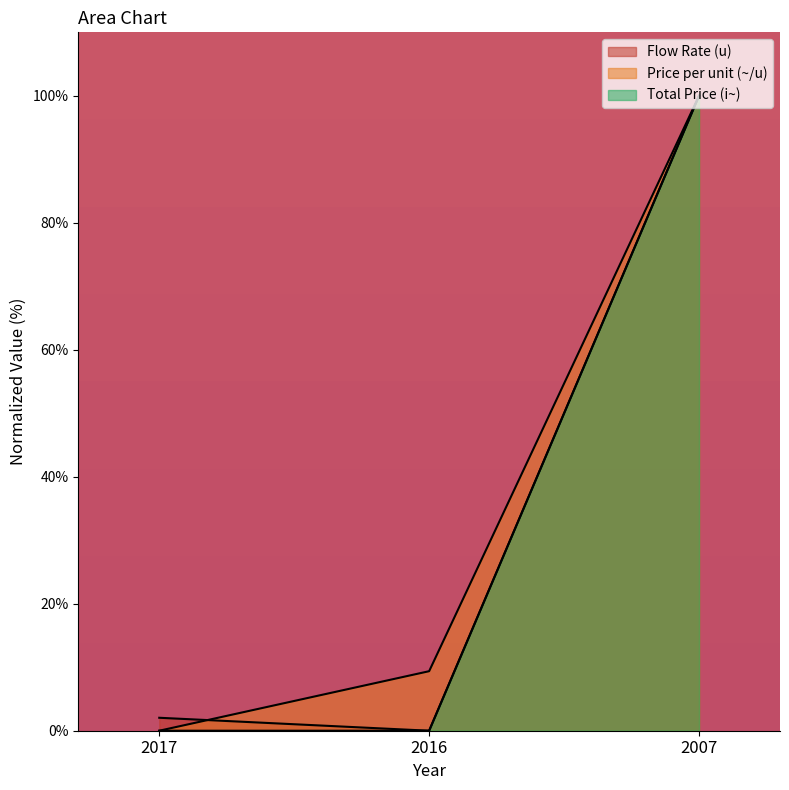

Which series has the largest total across all categories?

Price per unit (~/u)